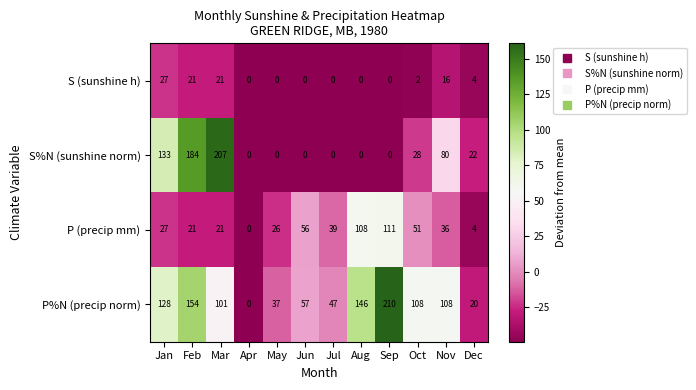

Which category has the highest value across all series?

Sep